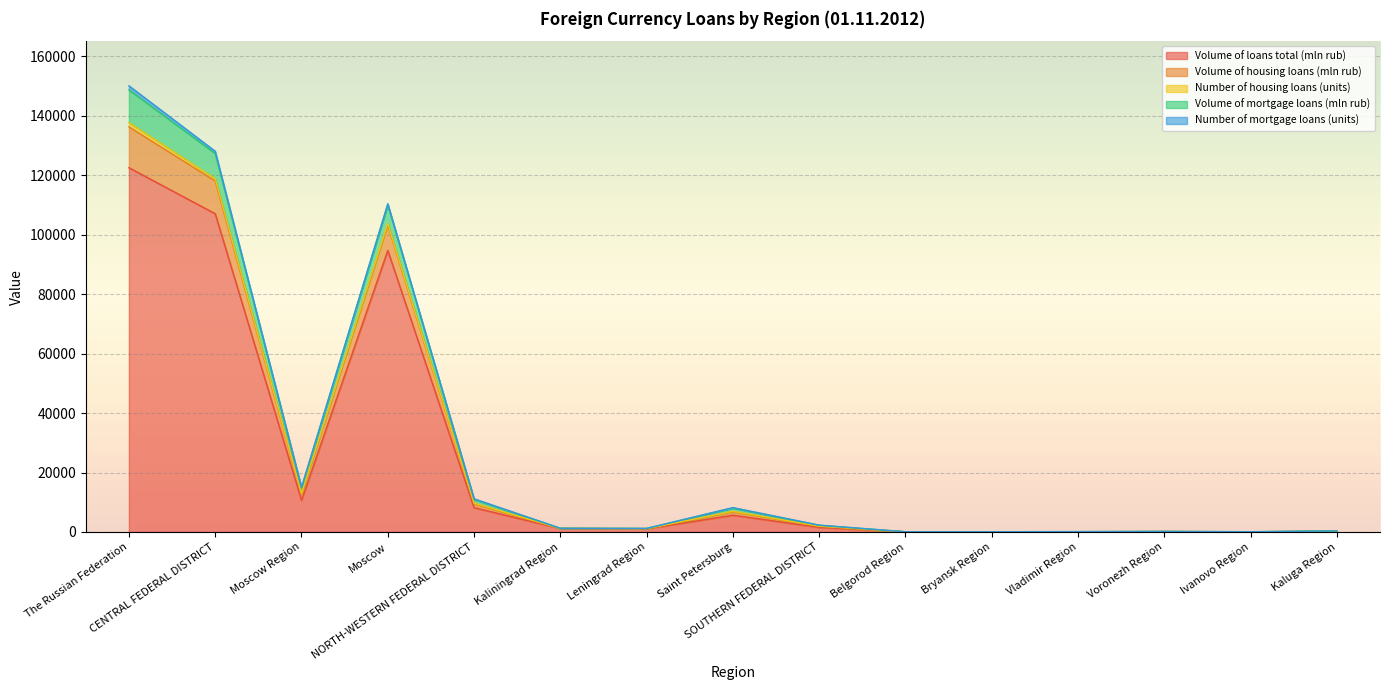

What is the maximum value for Volume of loans total (mln rub)?

122552